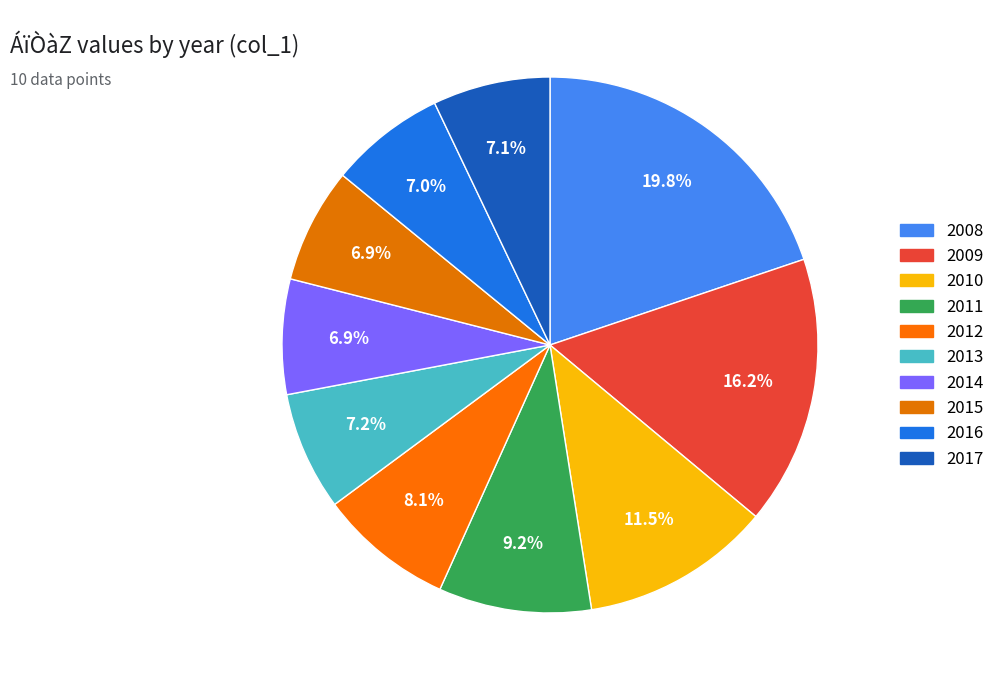

Is the sum of 2016 and 2011 greater than half?

No